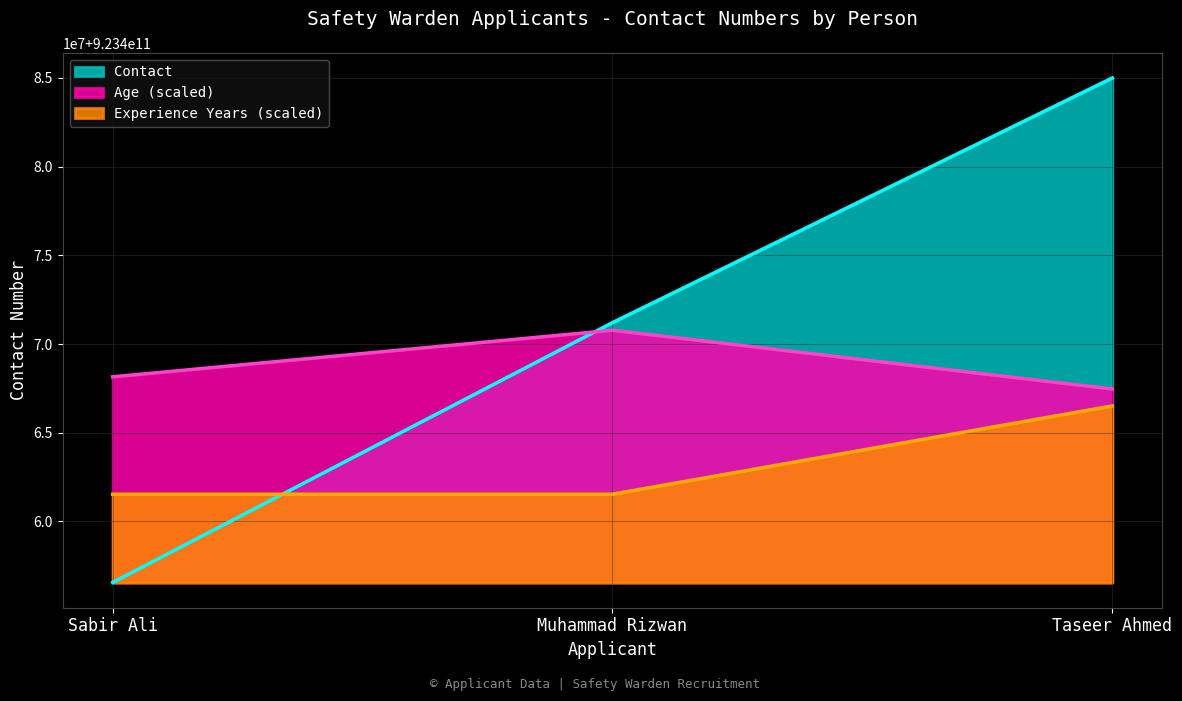

What is the sum of the values at Muhammad Rizwan and Sabir Ali?

1846927761969